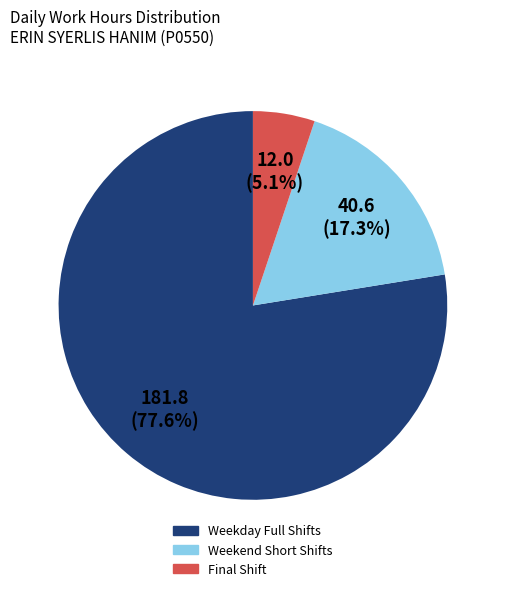

How many slices are in this pie chart?

3